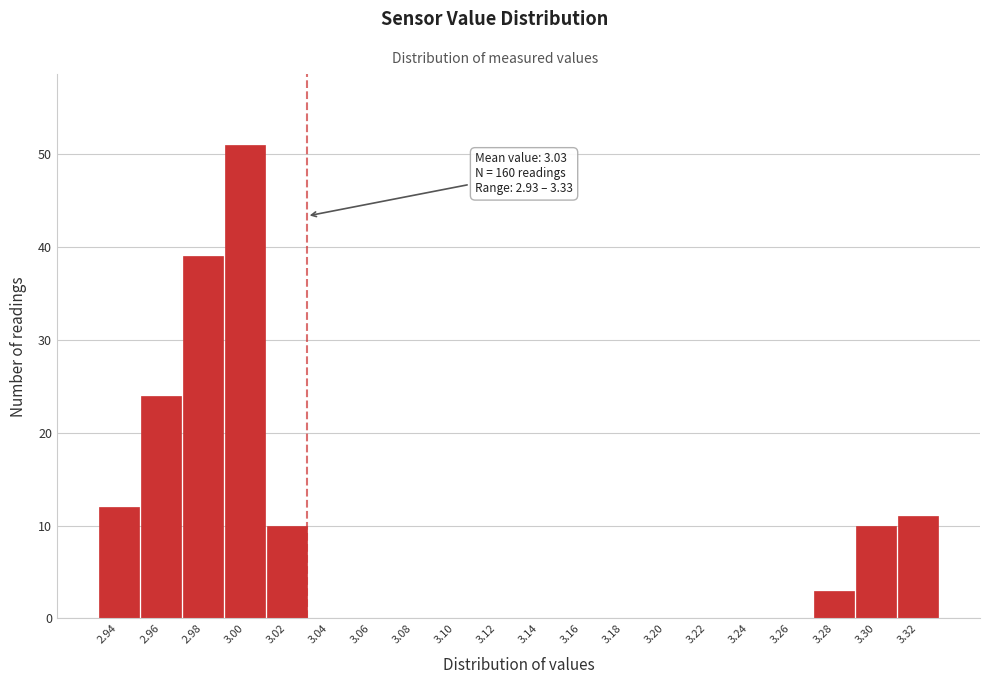

Over which range of the x-axis is the bar tallest?

2.99 to 3.01